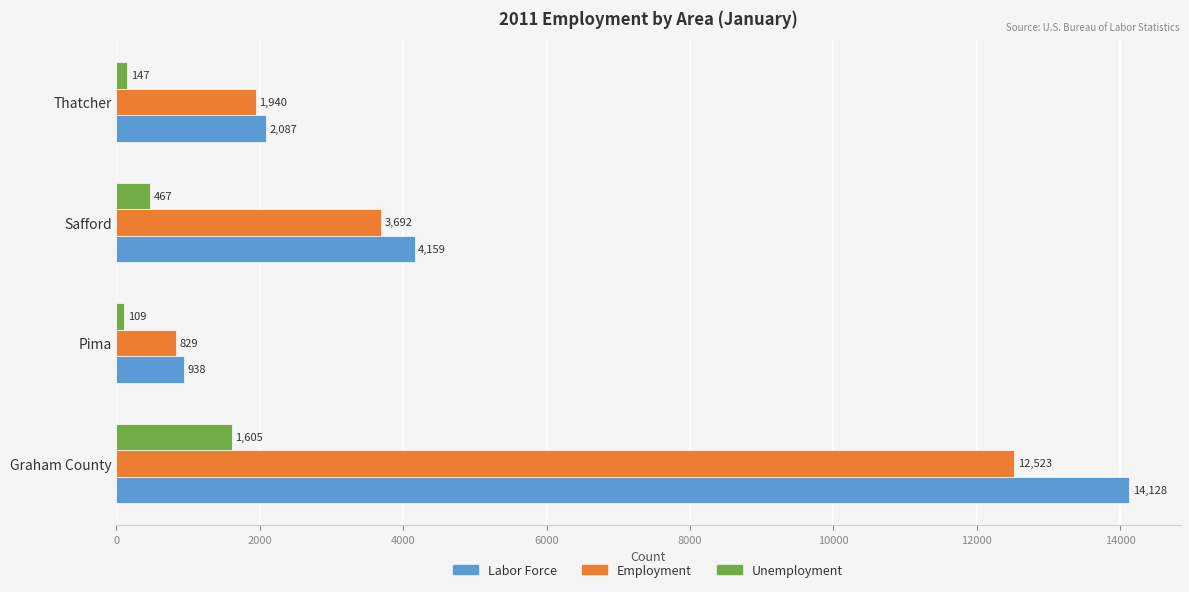

Rank the series by their maximum value, from lowest to highest.

Unemployment, Employment, Labor Force